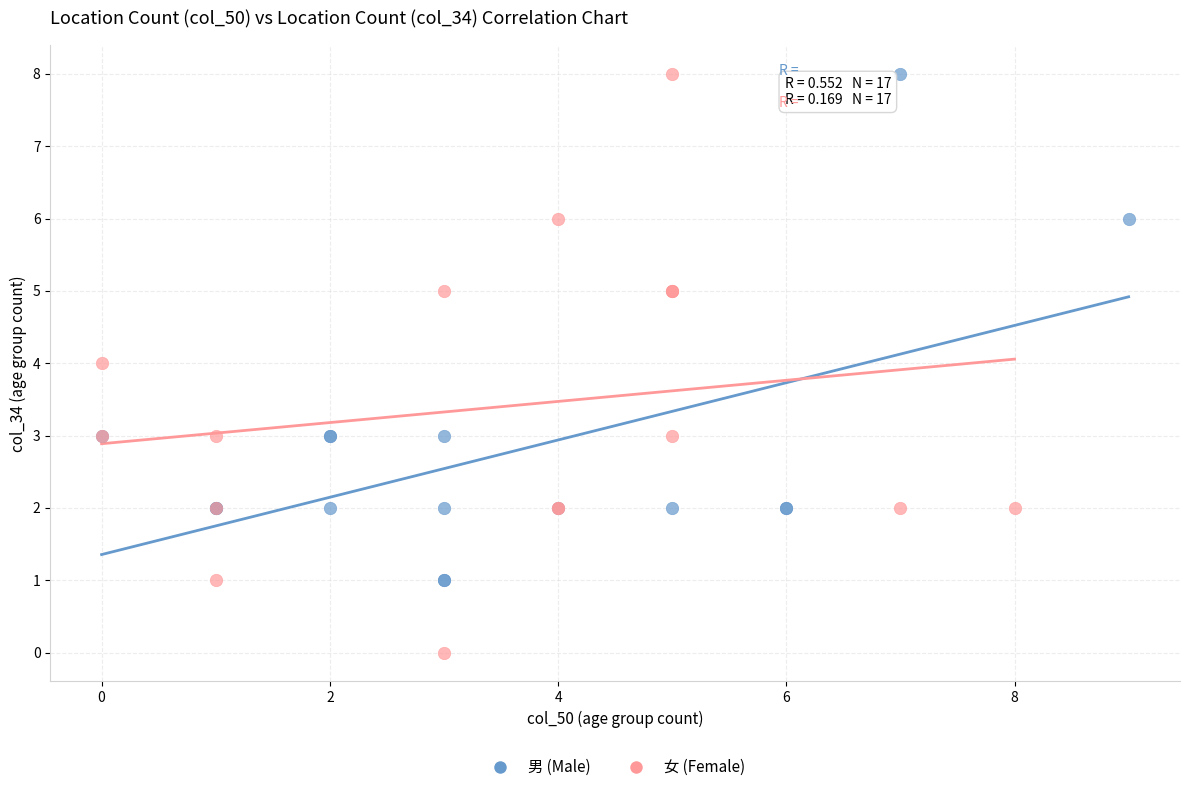

What are all the series names shown in the legend?

男 (Male), 女 (Female)